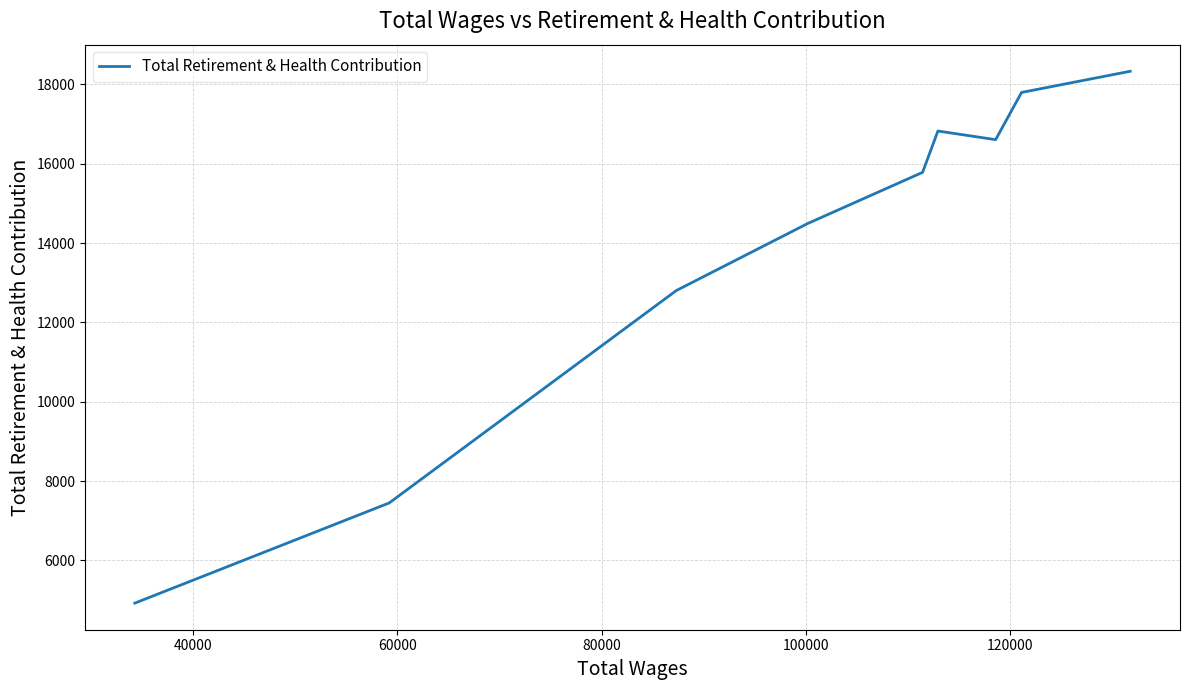

What is the greatest value displayed?

18329